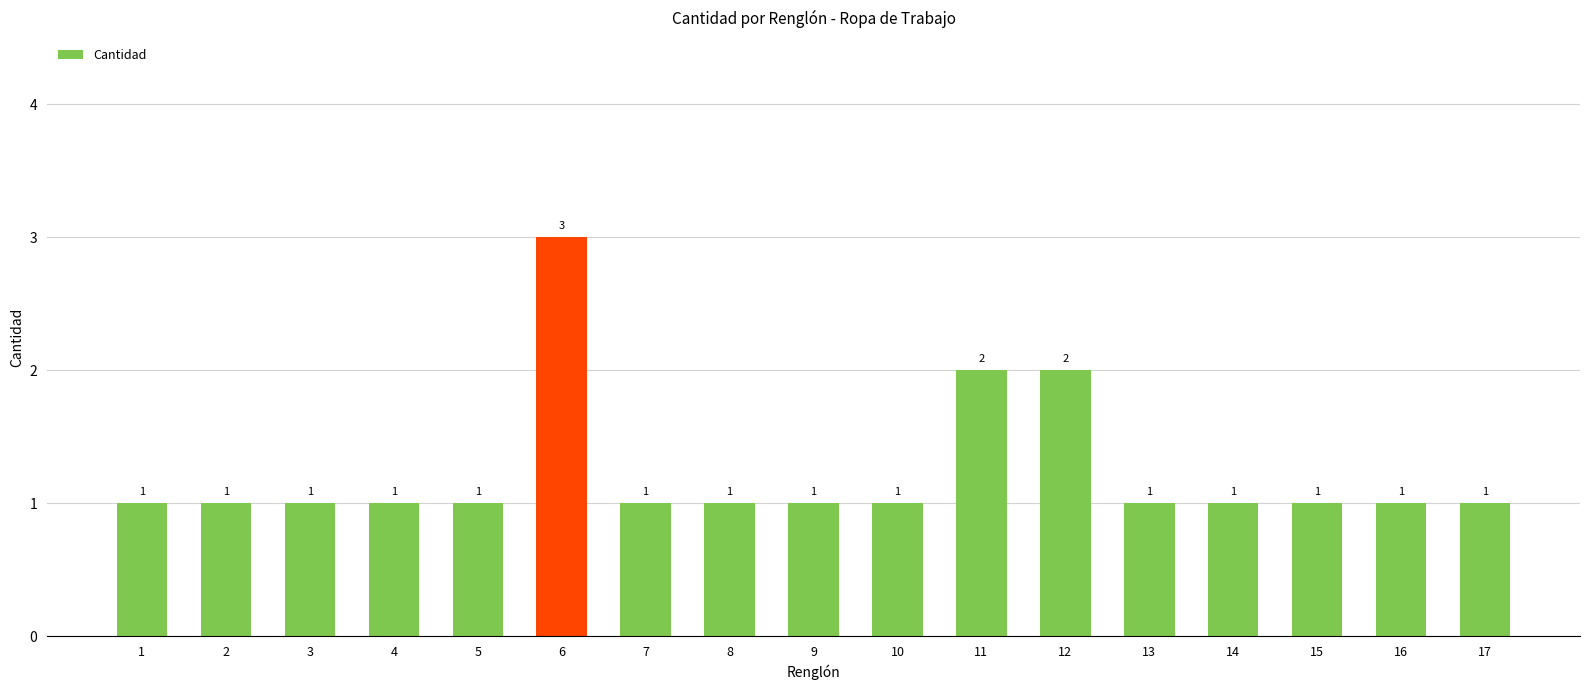

Reading left to right, transcribe all the data shown in this chart.

1=1	2=1	3=1	4=1	5=1	6=3	7=1	8=1	9=1	10=1	11=2	12=2	13=1	14=1	15=1	16=1	17=1